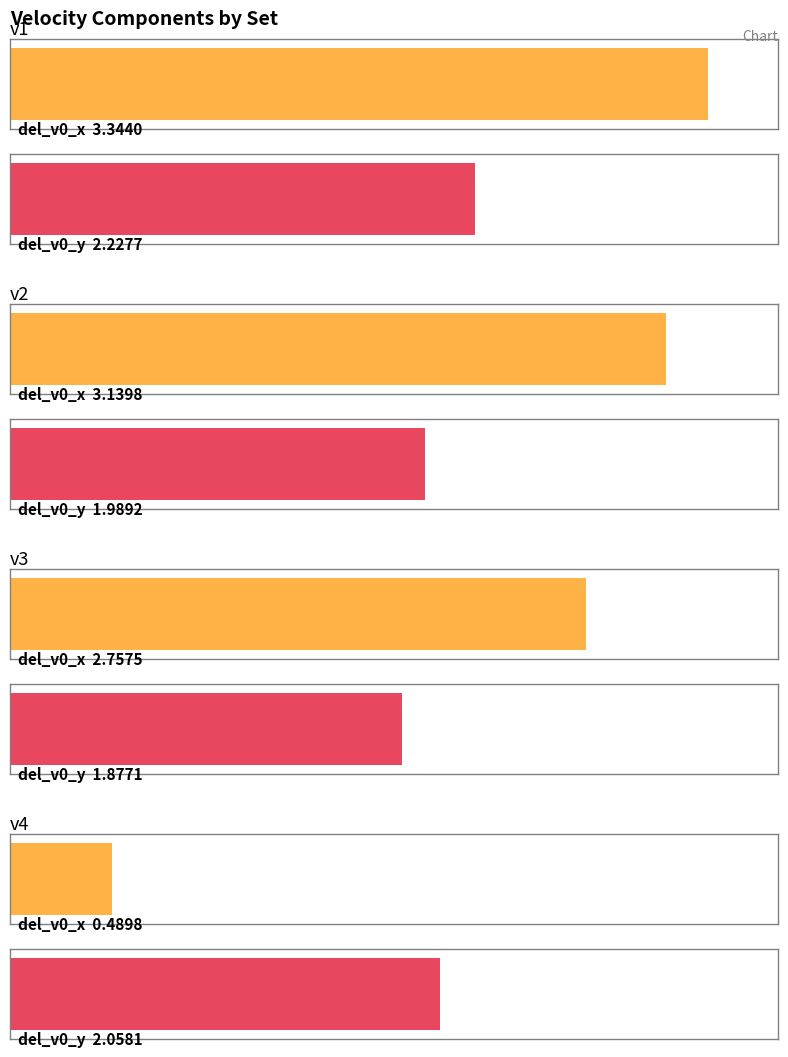

What is the value of the del_v0_x bar at the 4th from the left?

0.5